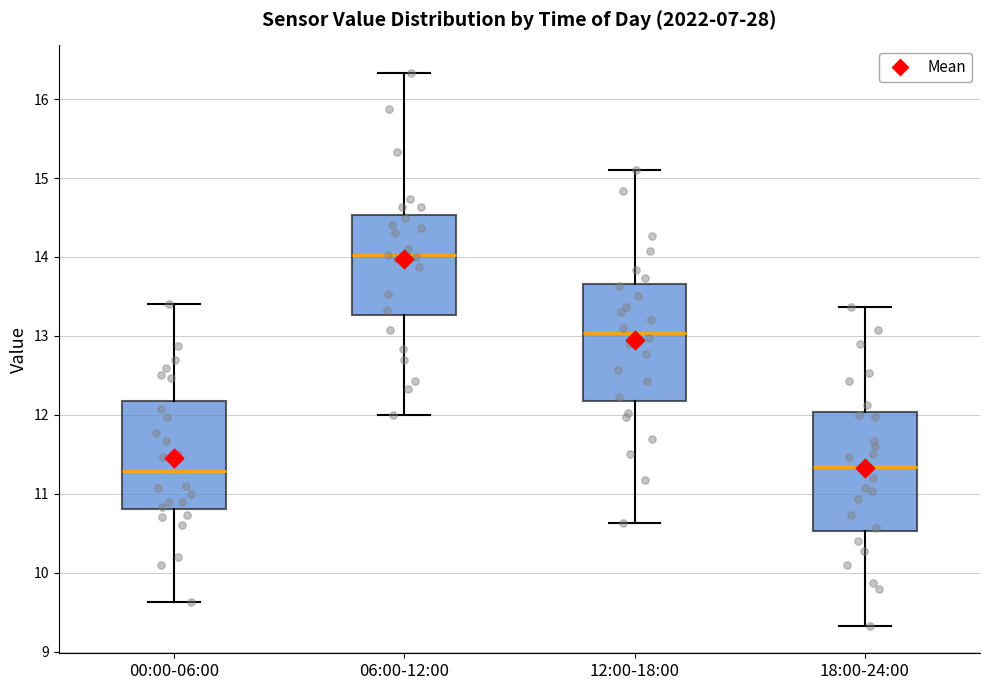

Where does the upper whisker of the box for 12:00-18:00 end on the y-axis? The values are not printed on the chart, so give them approximately, as read against the axis.

15.1